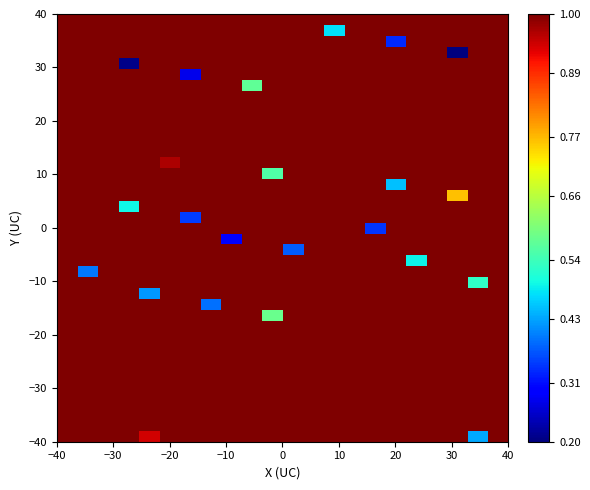

At how many categories does at least one series exceed 1?

22